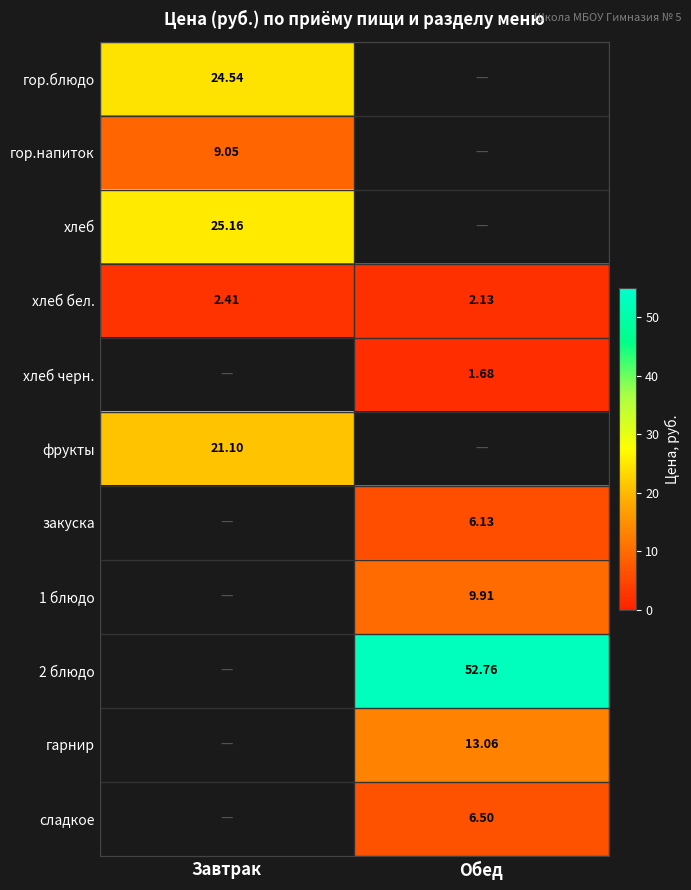

At which label is хлеб бел. closest to 2?

Обед